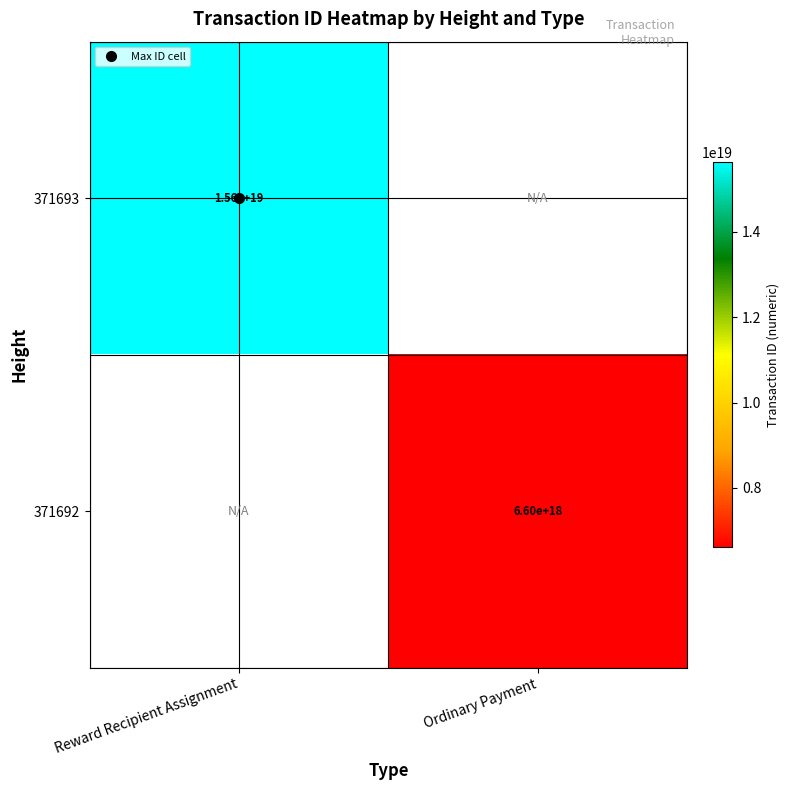

The value of 371692 at Ordinary Payment is 6603382088793529344.0. True or false?

True